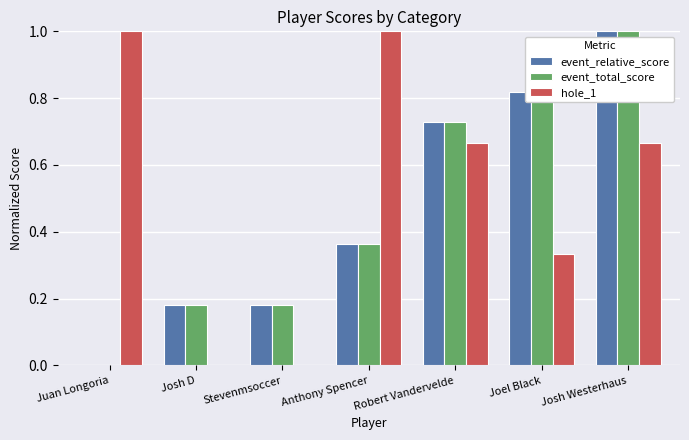

The event_relative_score series shows 0.3 at Josh D. True or false?

False